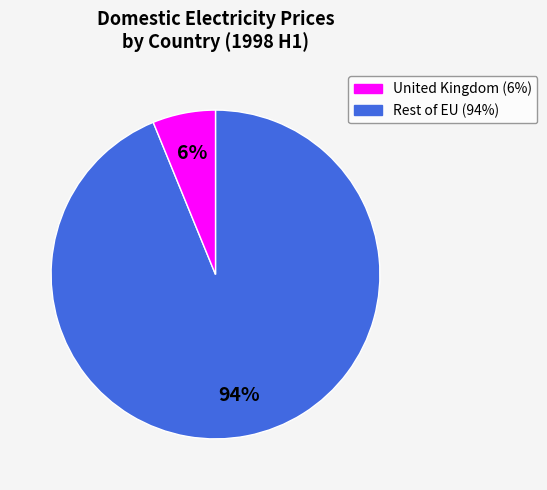

To the nearest percent, what is the average slice percentage?

50%